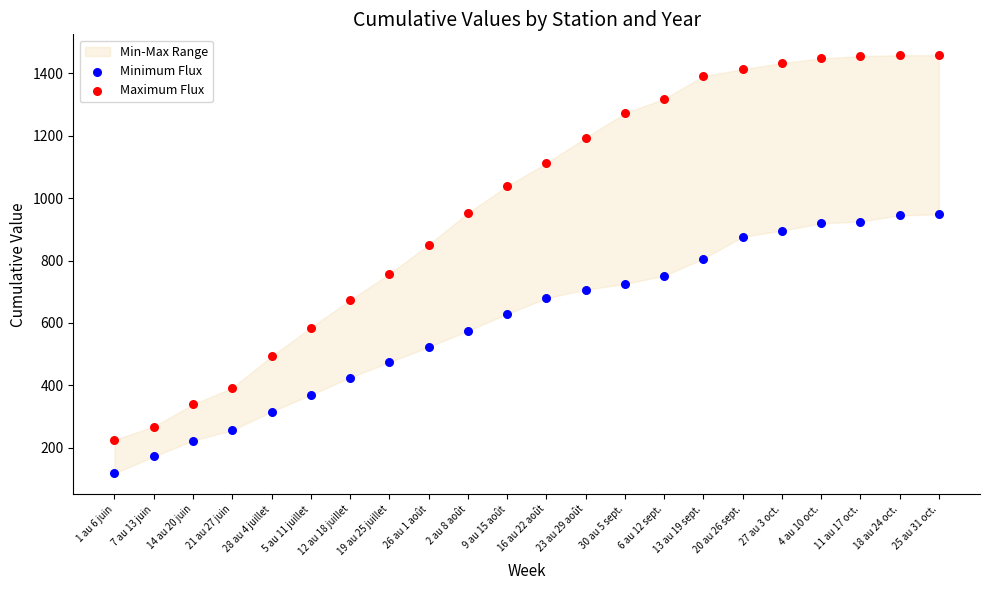

Across all data points, what is the range of Y values (max minus min)?

1340.1